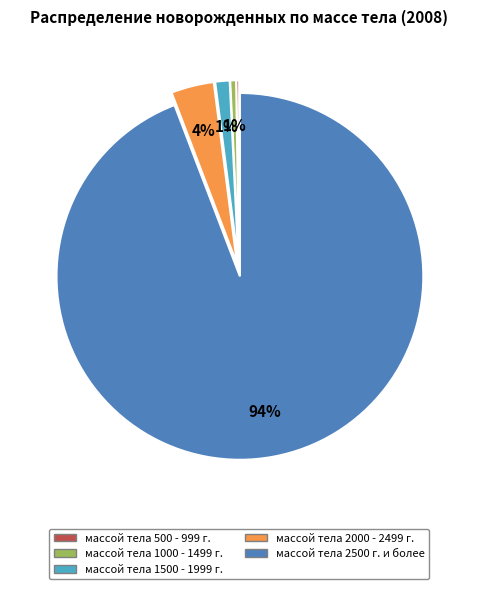

Which slice is the largest?

массой тела 2500 г. и более